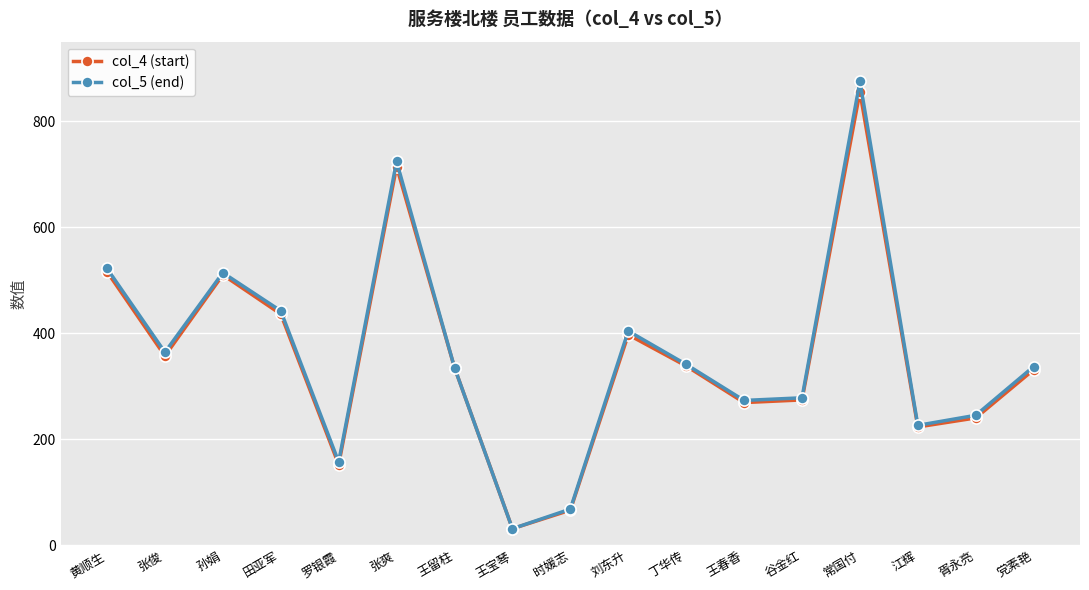

What is the greatest value displayed?

875